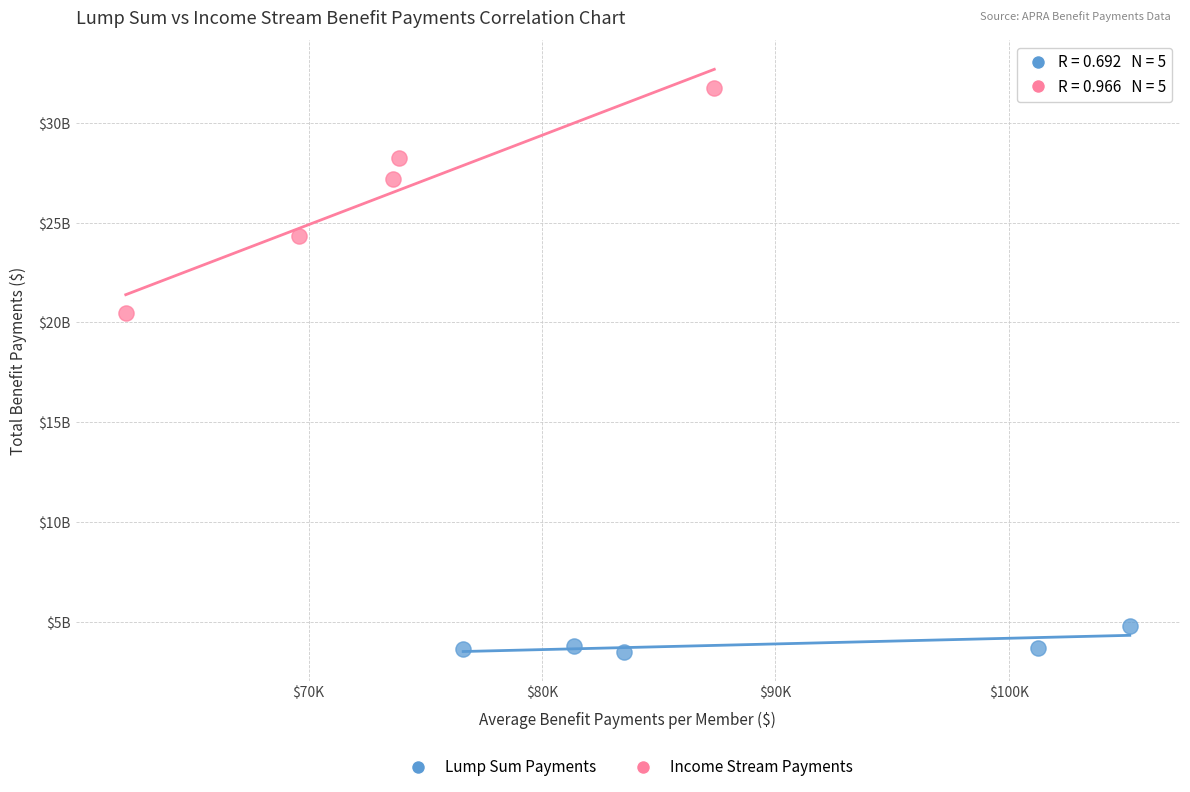

Which series contains the lowest Y value?

Lump Sum Payments